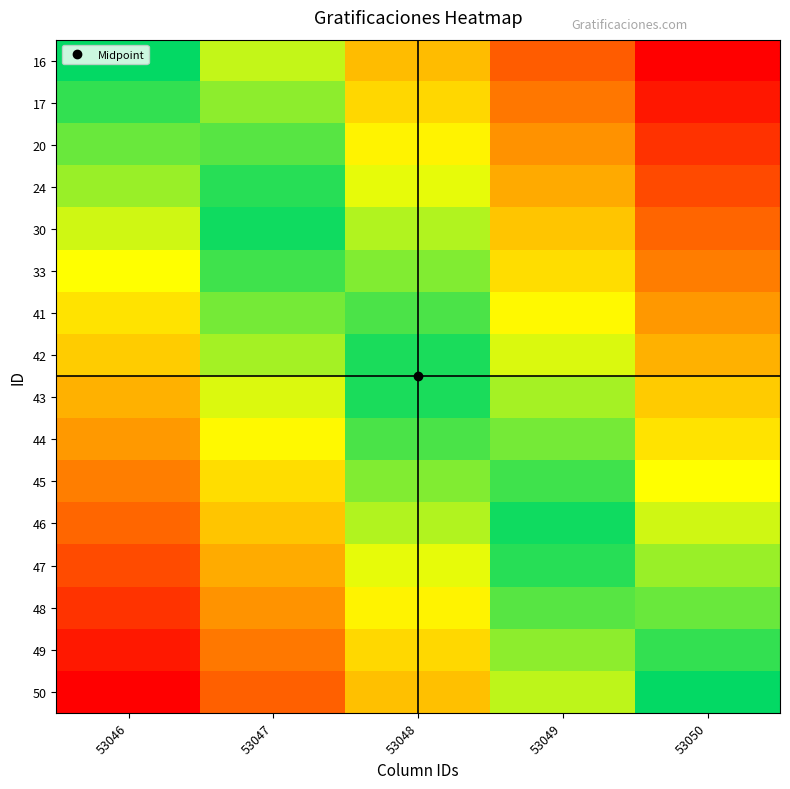

Between 53050 and 53049, which is larger?

53050